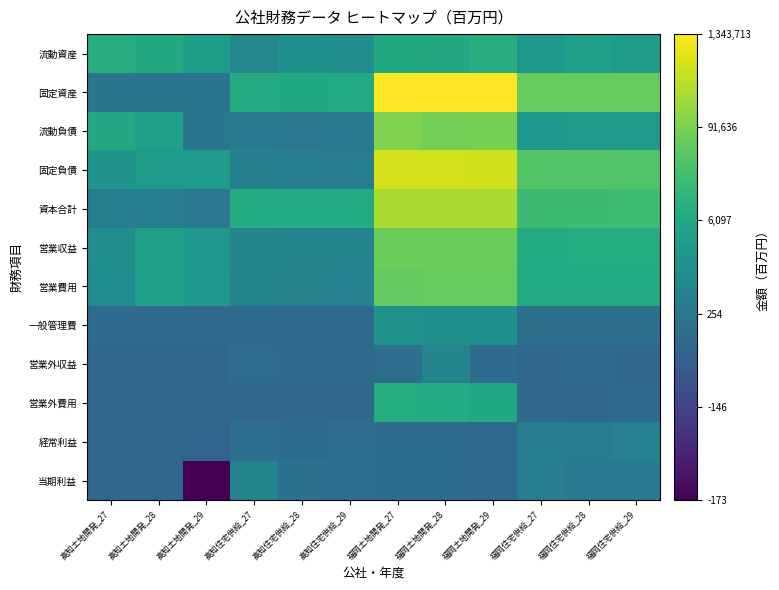

Which has a higher value, 高知土地開発_28 or 高知住宅供給_28?

高知土地開発_28